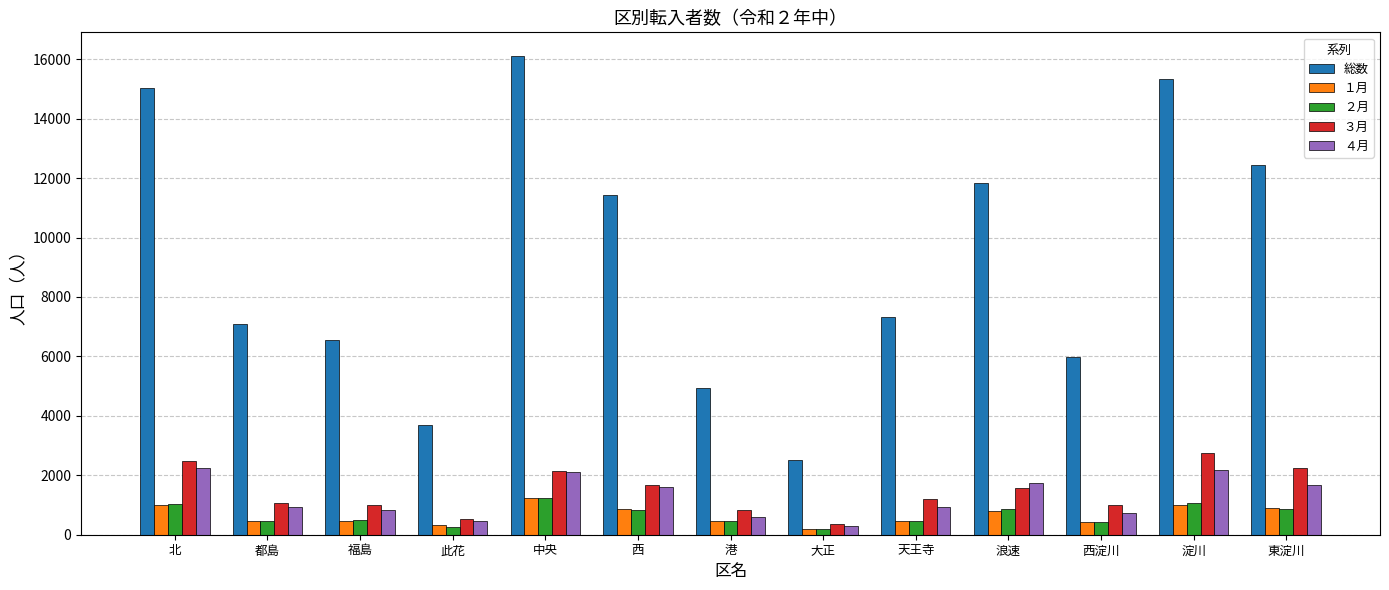

What is the minimum value for 総数?

2521